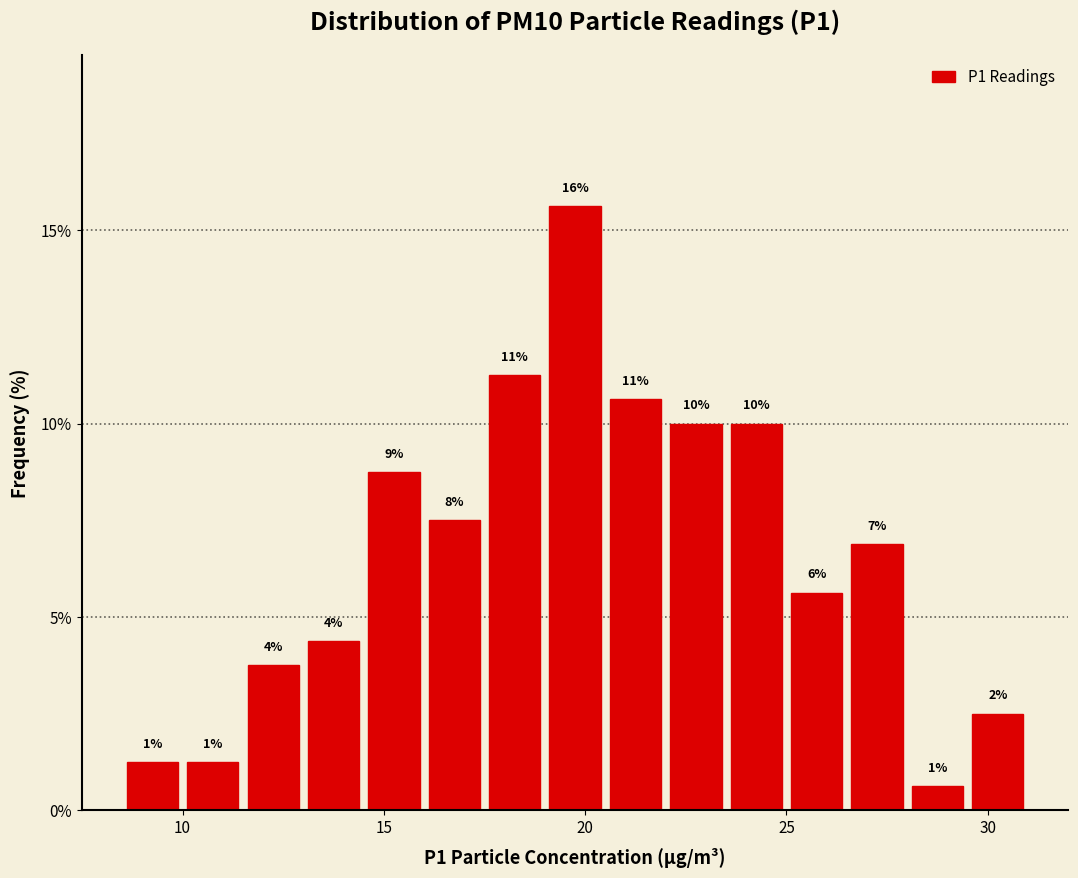

Around what value on the x-axis is the tallest bar? Give the approximate position of its centre, as read against the axis.

20.0